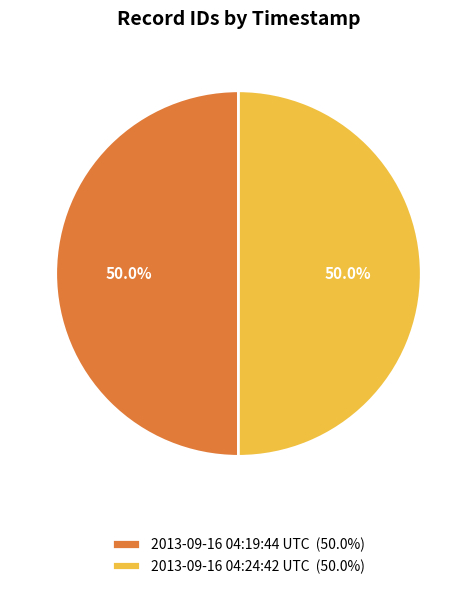

What is the total percentage of 2013-09-16 04:19:44 UTC (50.0%) and 2013-09-16 04:24:42 UTC (50.0%)?

100.0%